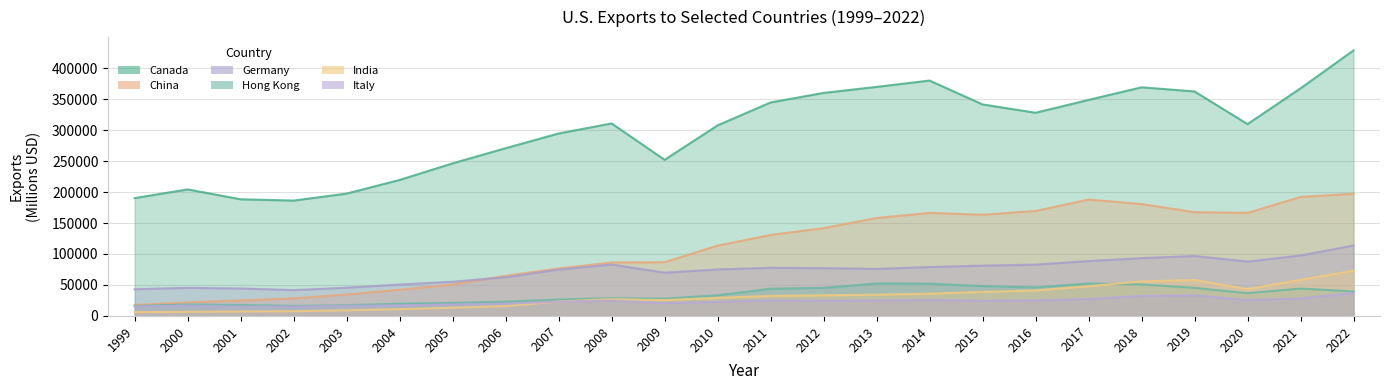

Where is the first local minimum for China?

2015